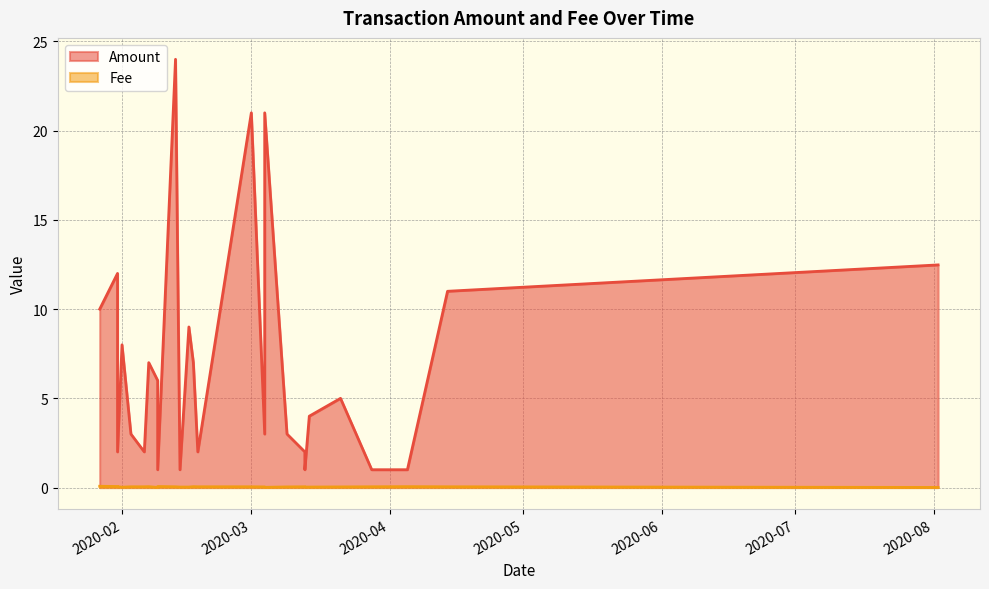

What is the difference between the second highest and minimum values in the Fee series?

0.1